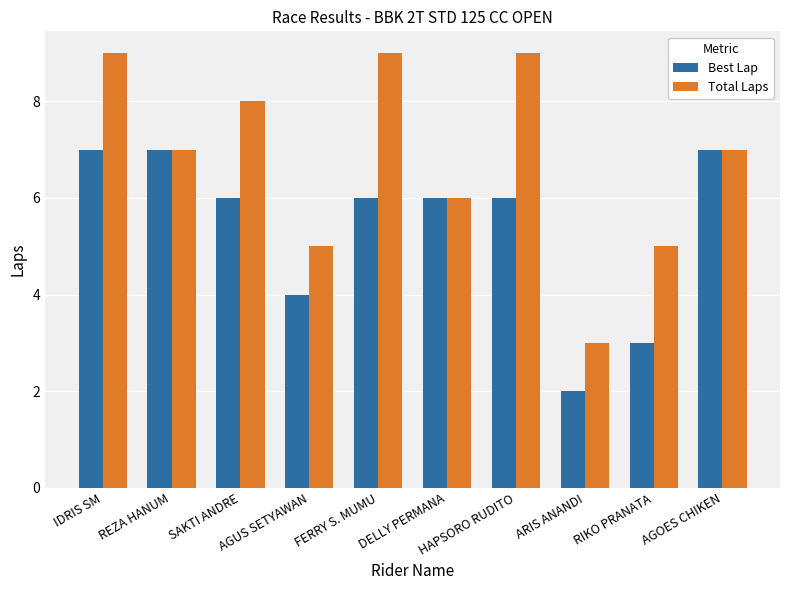

Reading left to right, list all the values displayed in this chart.

Best Lap: 7	7	6	4	6	6	6	2	3	7
Total Laps: 9	7	8	5	9	6	9	3	5	7